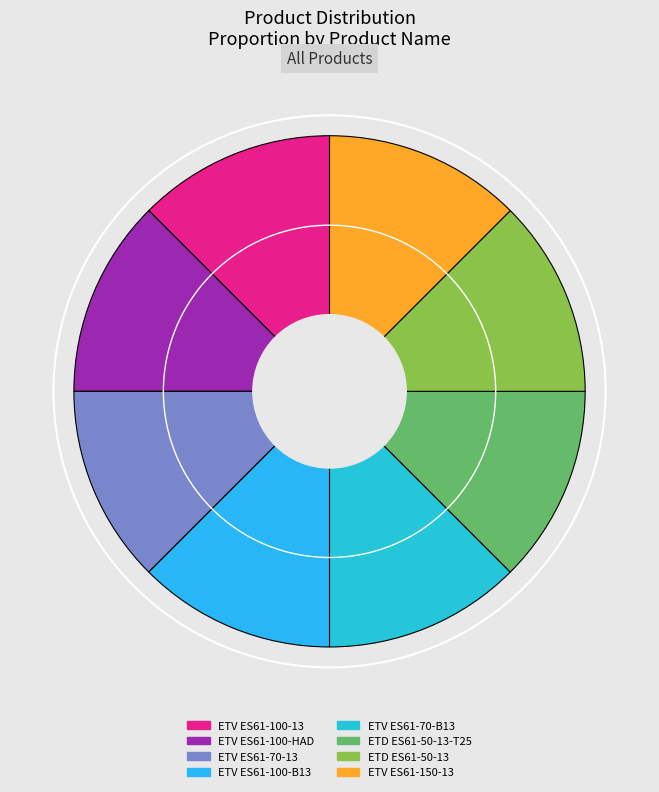

Is the sum of ETV ES61-70-13 and ETV ES61-100-HAD greater than half?

No